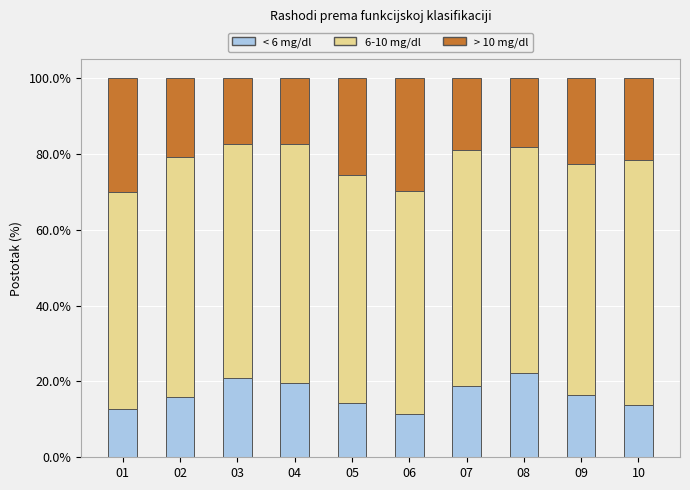

What is the total value across all series at 05?

100.0